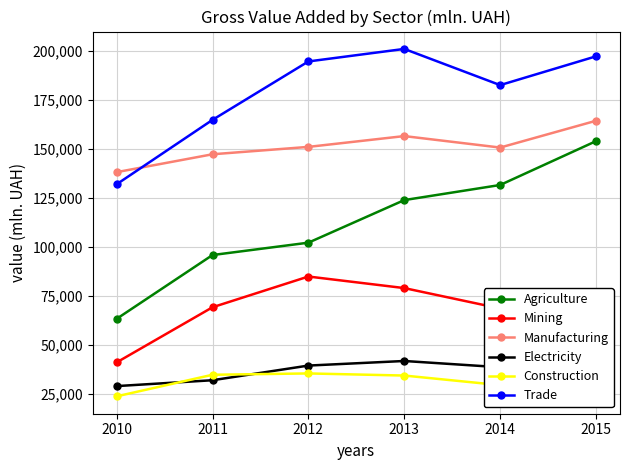

Read the Construction value at 2010.

23903